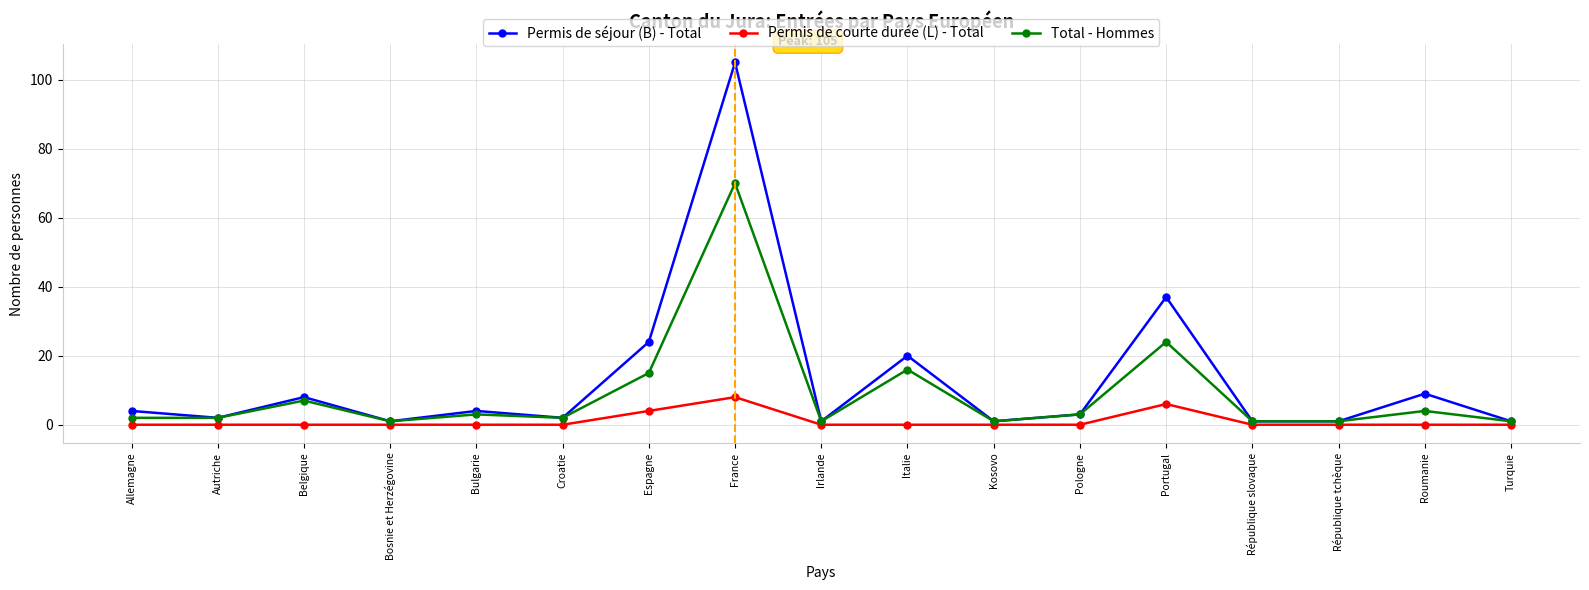

What are all the series names shown in the legend?

Permis de séjour (B) - Total, Permis de courte durée (L) - Total, Total - Hommes